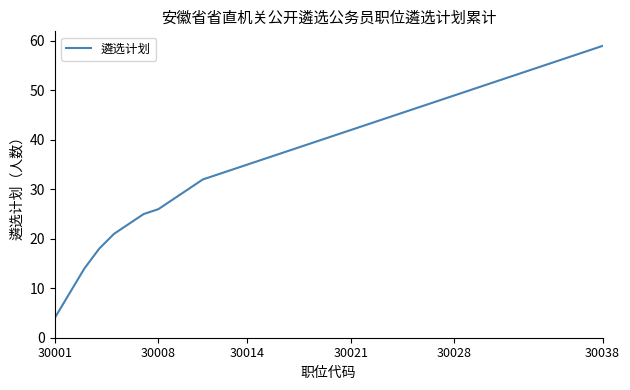

What is the difference between the maximum and minimum values?

55